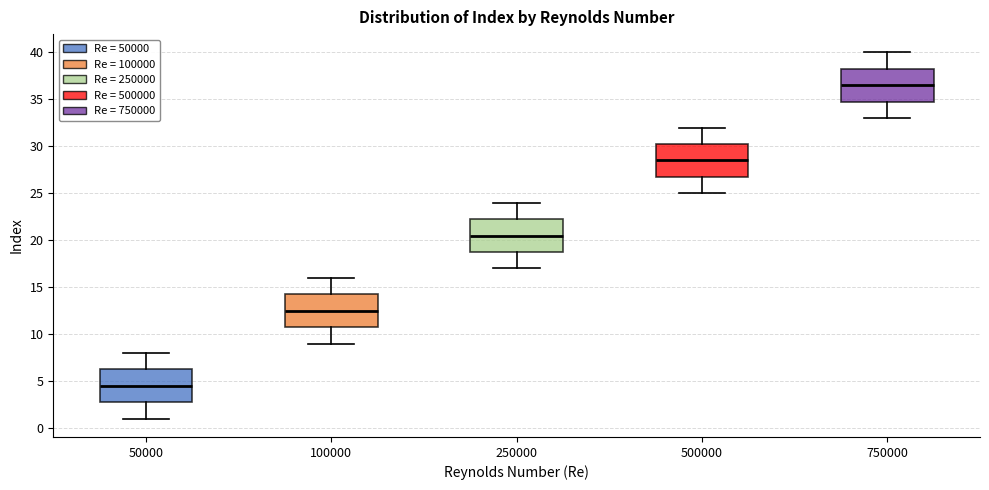

Where is the upper edge of the box at x = 100000 on the y-axis? The values are not printed on the chart, so give them approximately, as read against the axis.

14.5